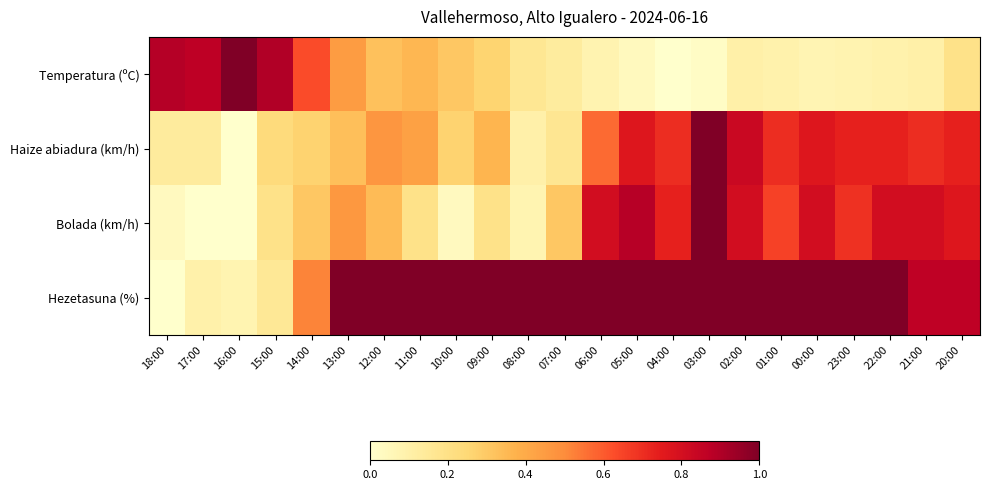

Reading left to right, what are all the values shown in this chart?

Temperatura (ºC): 18:00=0.9	17:00=0.9	16:00=1.0	15:00=0.9	14:00=0.6	13:00=0.4	12:00=0.3	11:00=0.4	10:00=0.3	09:00=0.3	08:00=0.2	07:00=0.1	06:00=0.1	05:00=0.0	04:00=0.0	03:00=0.0	02:00=0.1	01:00=0.1	00:00=0.1	23:00=0.1	22:00=0.1	21:00=0.1	20:00=0.2
Haize abiadura (km/h): 18:00=0.1	17:00=0.1	16:00=0.0	15:00=0.2	14:00=0.3	13:00=0.3	12:00=0.5	11:00=0.4	10:00=0.3	09:00=0.4	08:00=0.1	07:00=0.2	06:00=0.6	05:00=0.8	04:00=0.7	03:00=1.0	02:00=0.8	01:00=0.7	00:00=0.8	23:00=0.7	22:00=0.7	21:00=0.7	20:00=0.7
Bolada (km/h): 18:00=0.0	17:00=0.0	16:00=0.0	15:00=0.2	14:00=0.3	13:00=0.5	12:00=0.3	11:00=0.2	10:00=0.0	09:00=0.2	08:00=0.1	07:00=0.3	06:00=0.8	05:00=0.9	04:00=0.7	03:00=1.0	02:00=0.8	01:00=0.7	00:00=0.8	23:00=0.7	22:00=0.8	21:00=0.8	20:00=0.8
Hezetasuna (%): 18:00=0.0	17:00=0.1	16:00=0.1	15:00=0.2	14:00=0.5	13:00=1.0	12:00=1.0	11:00=1.0	10:00=1.0	09:00=1.0	08:00=1.0	07:00=1.0	06:00=1.0	05:00=1.0	04:00=1.0	03:00=1.0	02:00=1.0	01:00=1.0	00:00=1.0	23:00=1.0	22:00=1.0	21:00=0.9	20:00=0.9